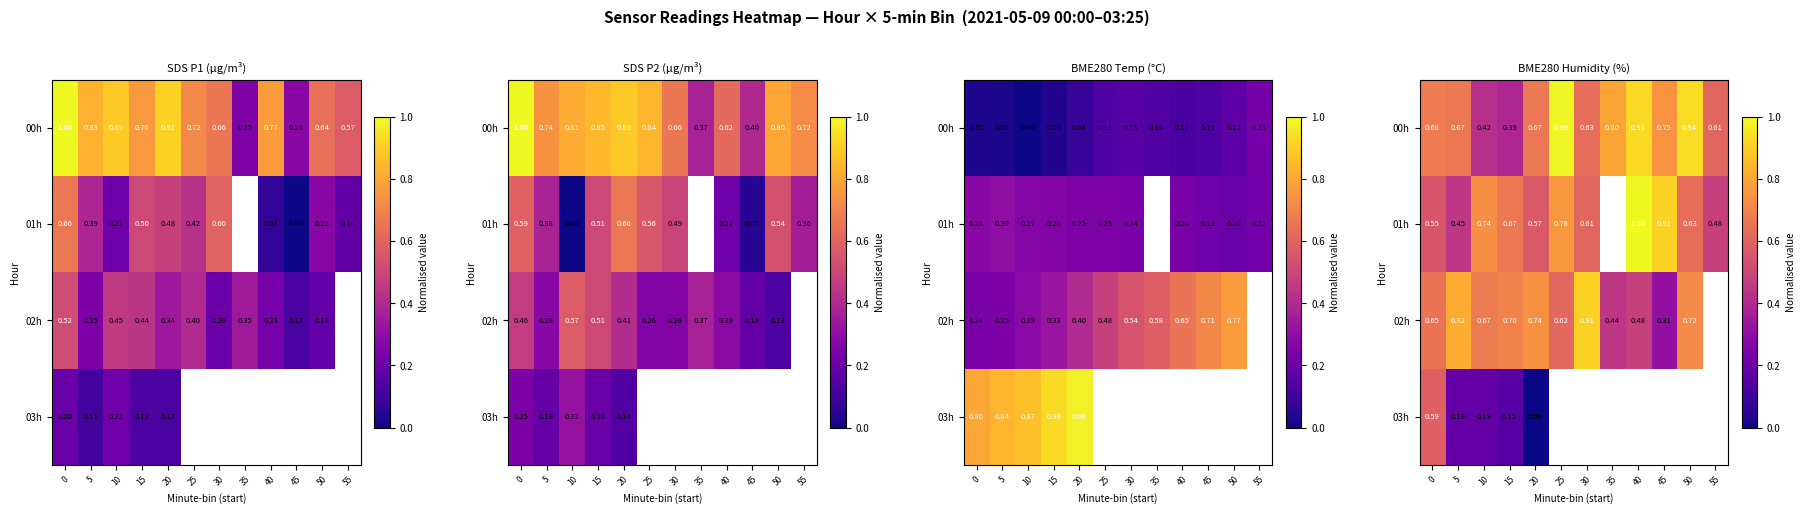

What value does the 02h series have at 10?

0.7